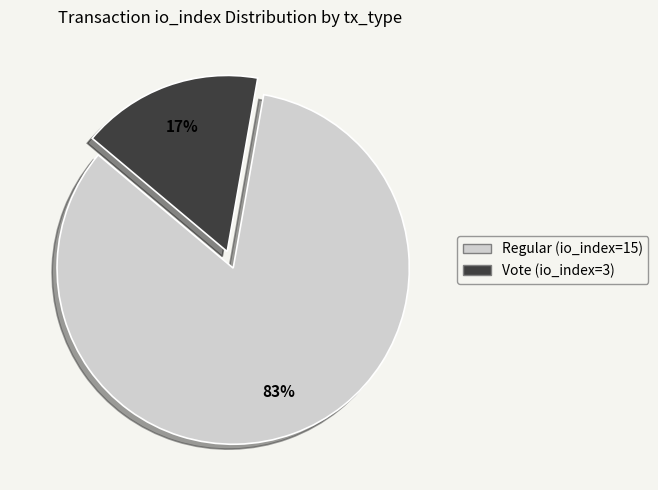

True or false: Vote (io_index=3) accounts for 17% of the total.

True